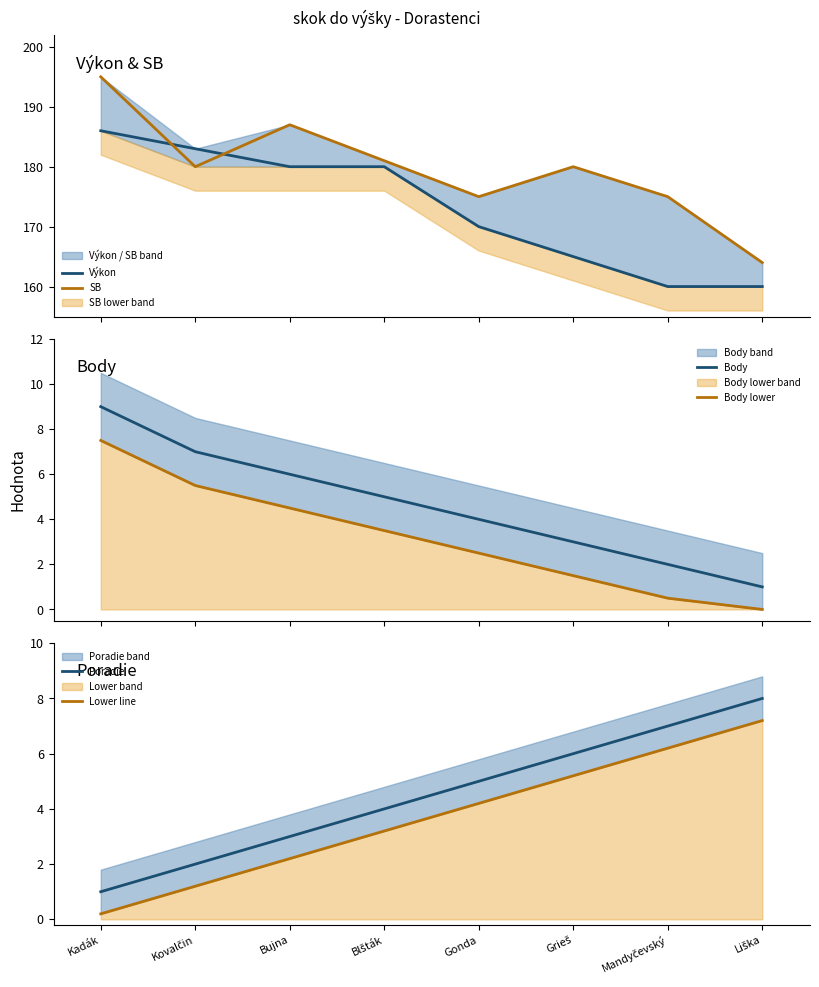

Reading right to left, list all the values displayed in this chart.

Výkon: 160.0	160.0	165.0	170.0	180.0	180.0	183.0	186.0
SB: 164.0	175.0	180.0	175.0	181.0	187.0	180.0	195.0
Body: 1.0	2.0	3.0	4.0	5.0	6.0	7.0	9.0
Body lower: 0.0	0.5	1.5	2.5	3.5	4.5	5.5	7.5
Poradie: 8.0	7.0	6.0	5.0	4.0	3.0	2.0	1.0
Lower line: 7.2	6.2	5.2	4.2	3.2	2.2	1.2	0.2